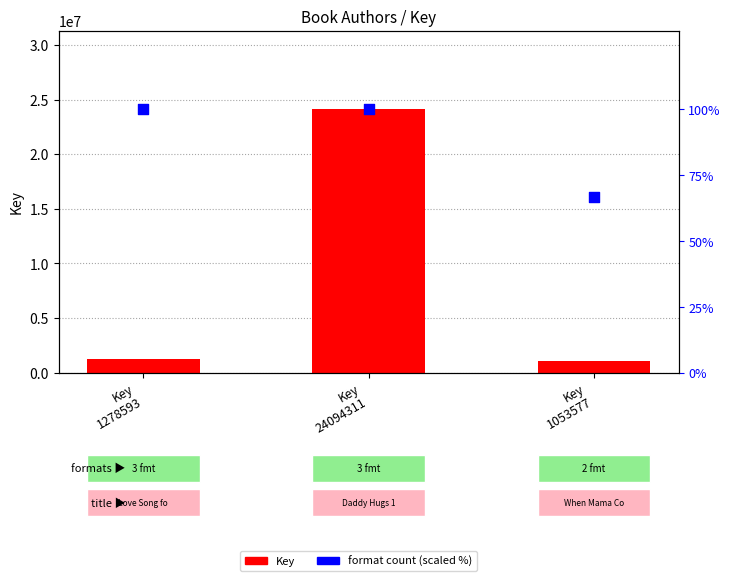

Which series contains the highest Y value?

Key